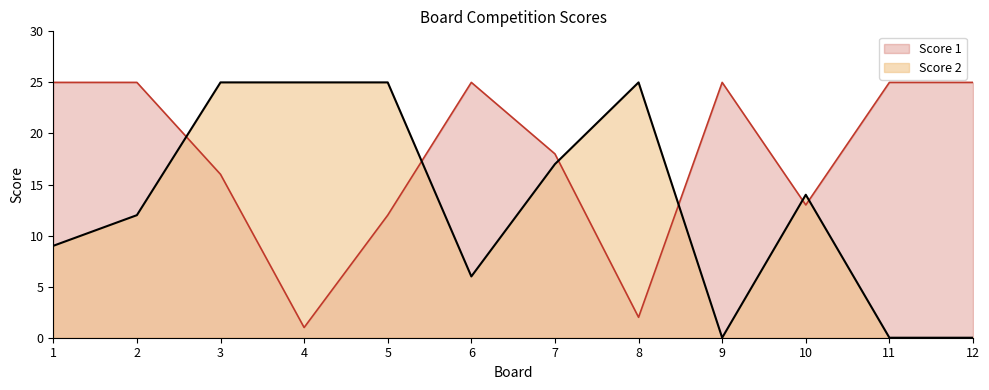

Which category has the highest value across all series?

1